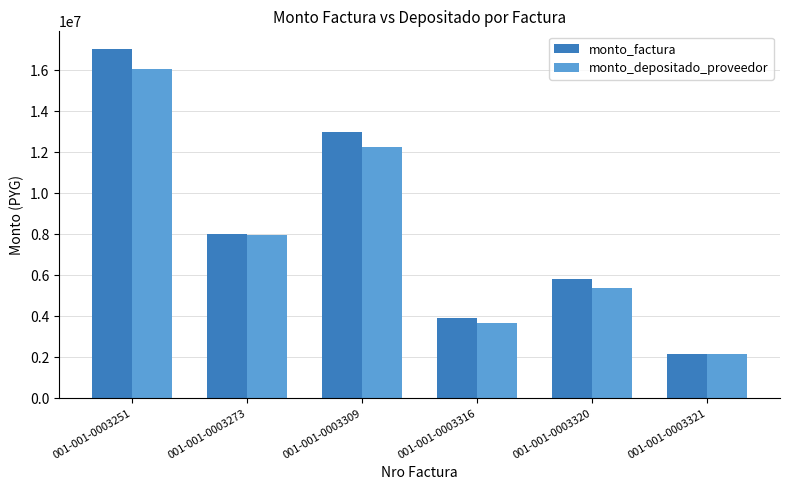

At which label does monto_factura reach its peak?

001-001-0003251